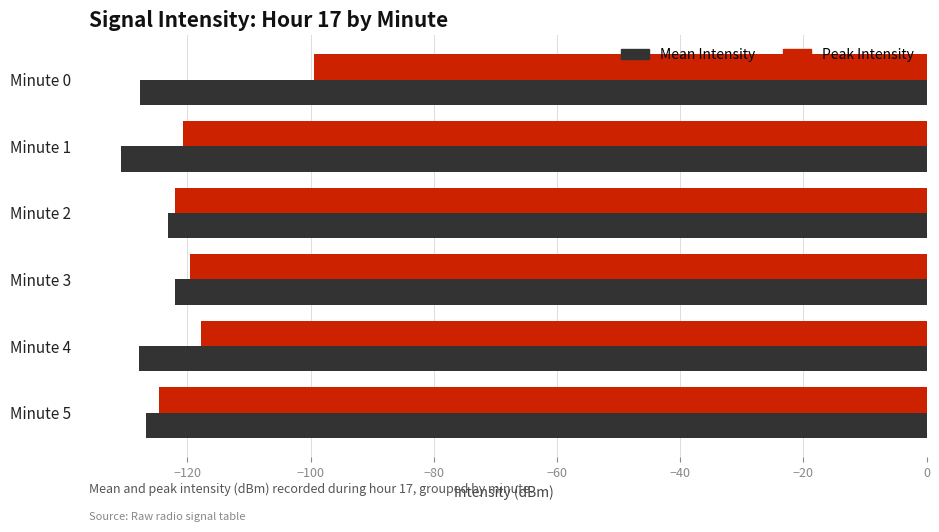

List the series in order of their overall mean, highest first.

Peak Intensity, Mean Intensity